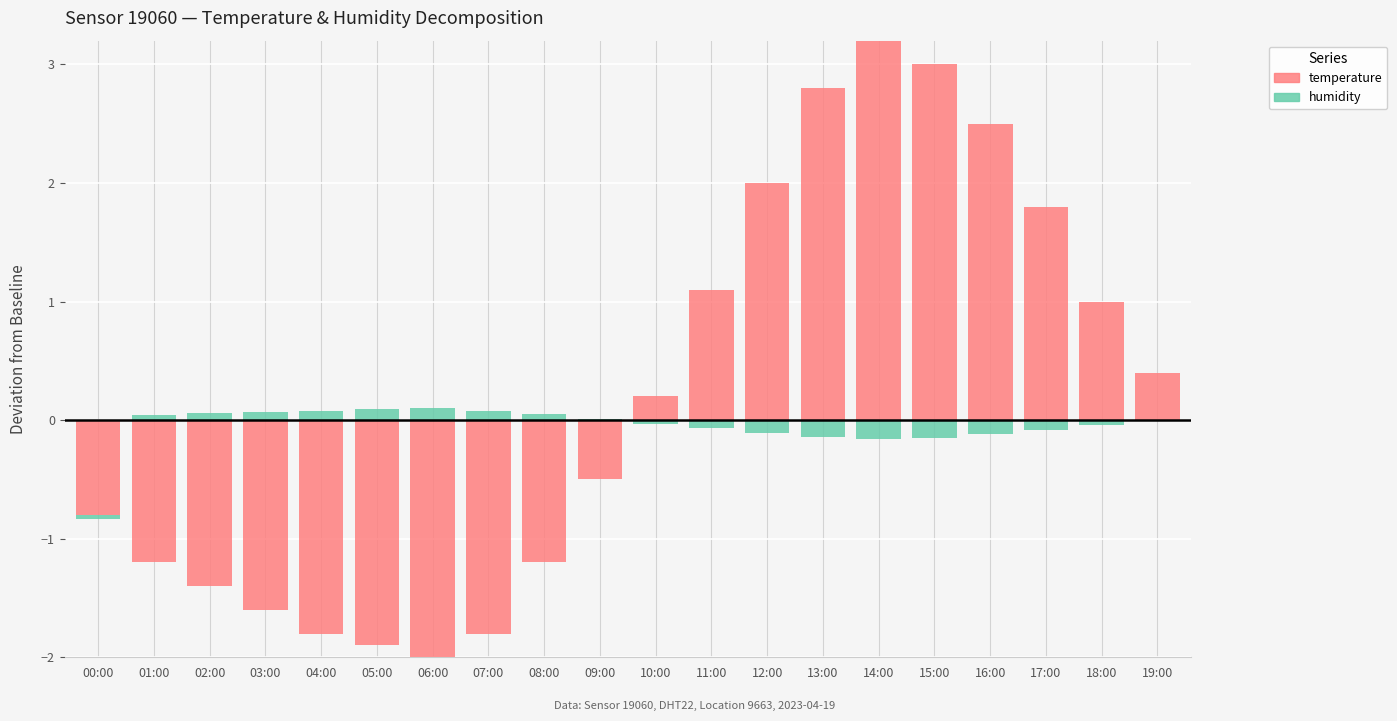

What is the greatest value displayed?

3.2